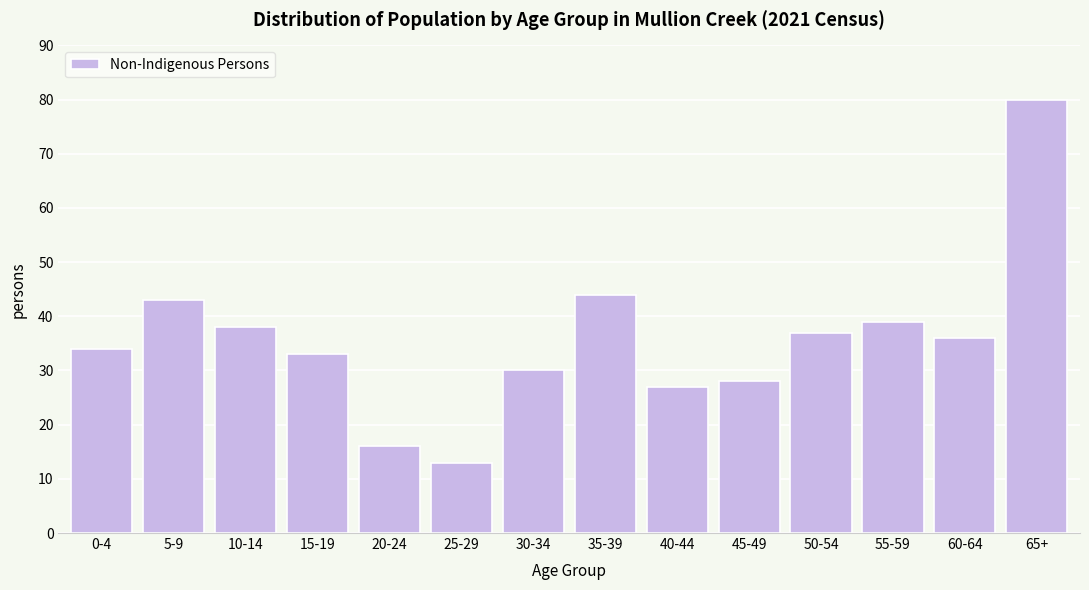

Reading left to right, list all the values displayed in this chart.

0-4=34	5-9=43	10-14=38	15-19=33	20-24=16	25-29=13	30-34=30	35-39=44	40-44=27	45-49=28	50-54=37	55-59=39	60-64=36	65+=80